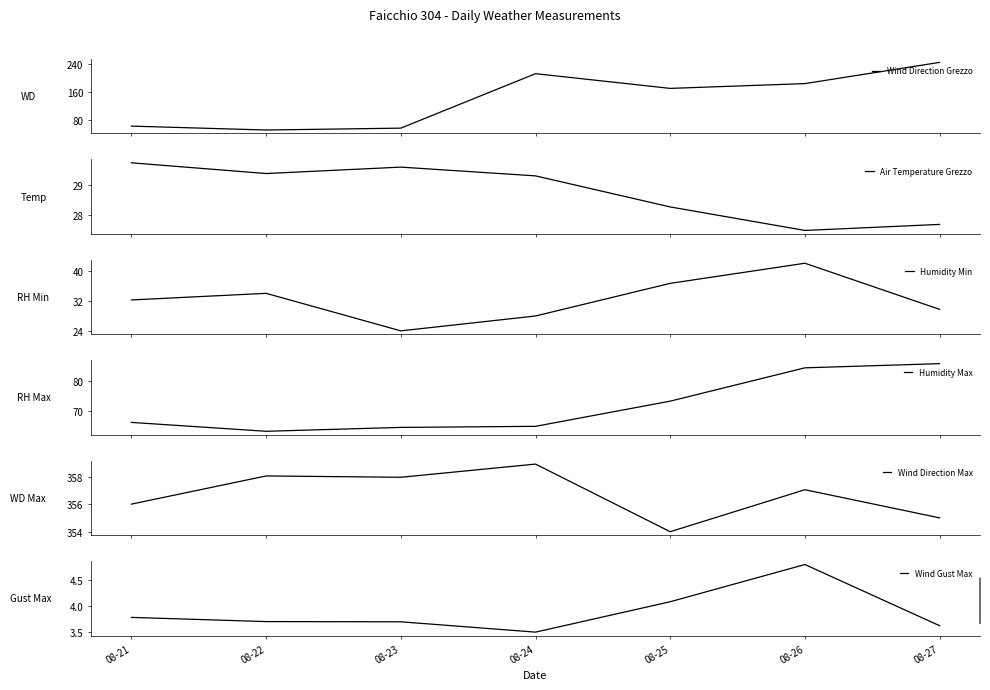

What is the difference between the maximum and second lowest values in the Humidity Max series?

21.7